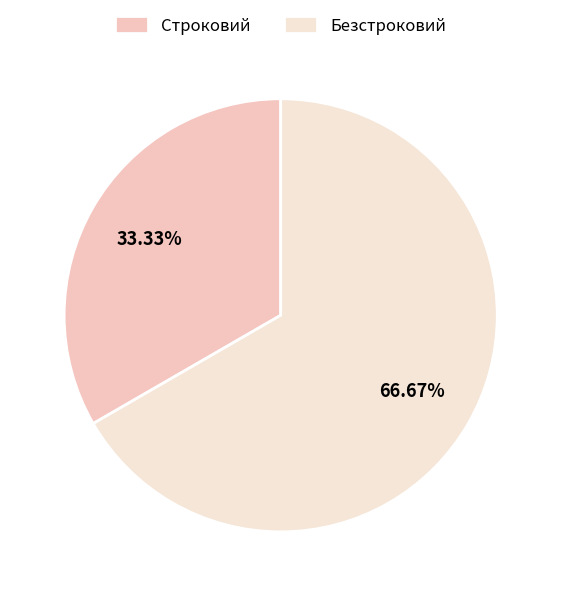

Combined, what portion of the pie is Безстроковий and Строковий?

100.0%